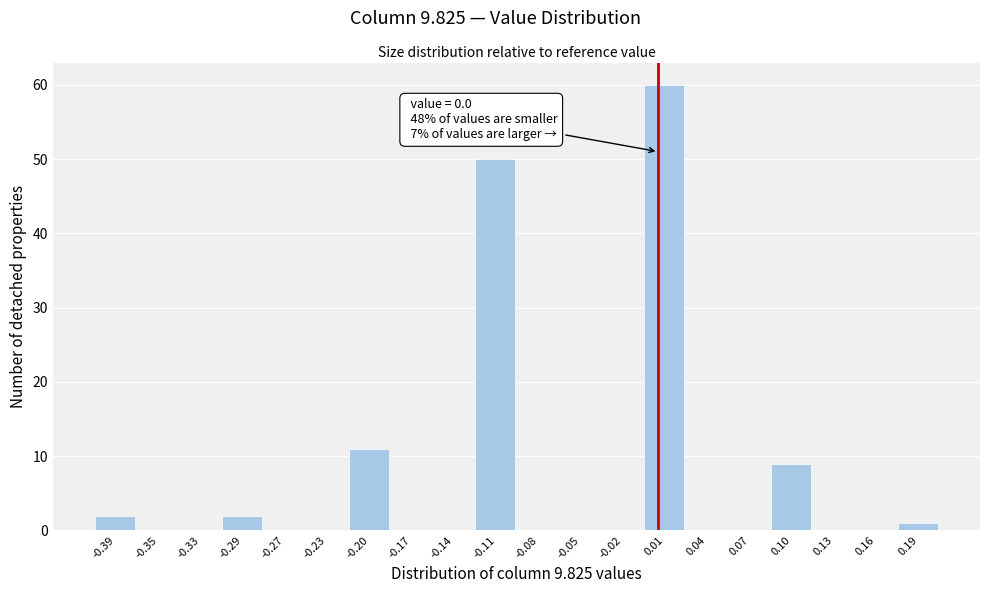

Which range on the x-axis has the tallest bar?

-0.01 to 0.02